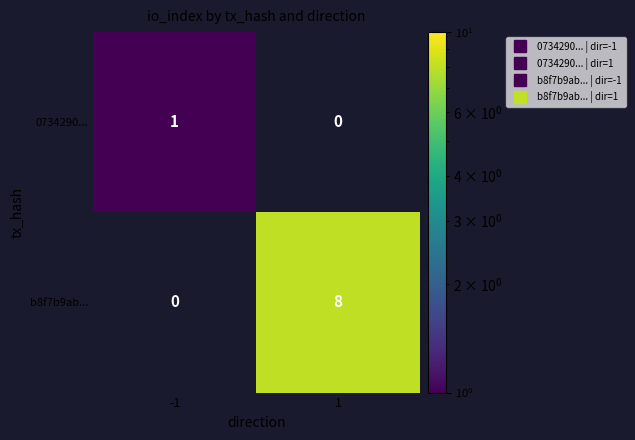

Which series has the largest total across all categories?

b8f7b9ab...